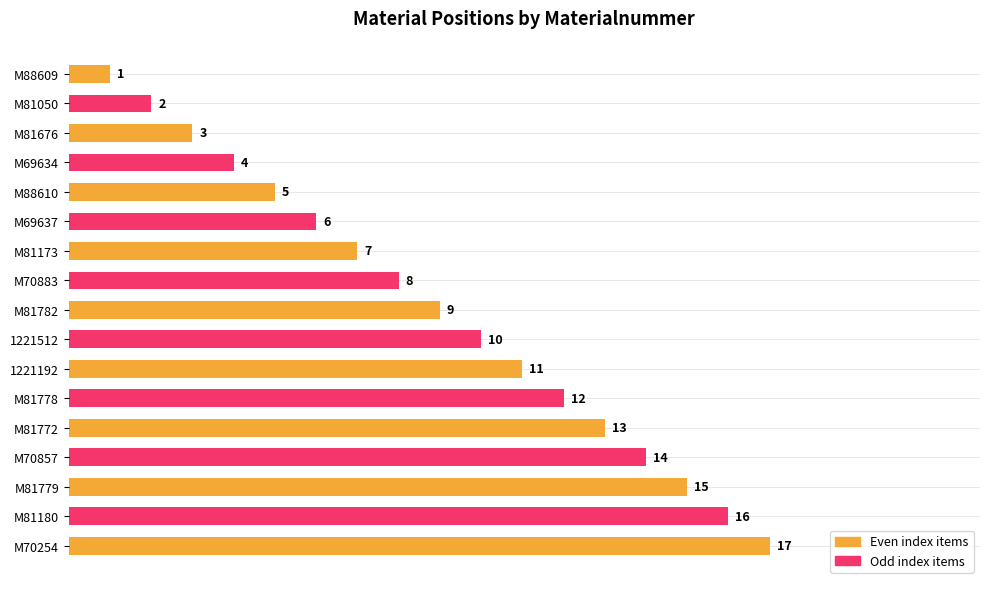

Does the chart contain any negative values?

No